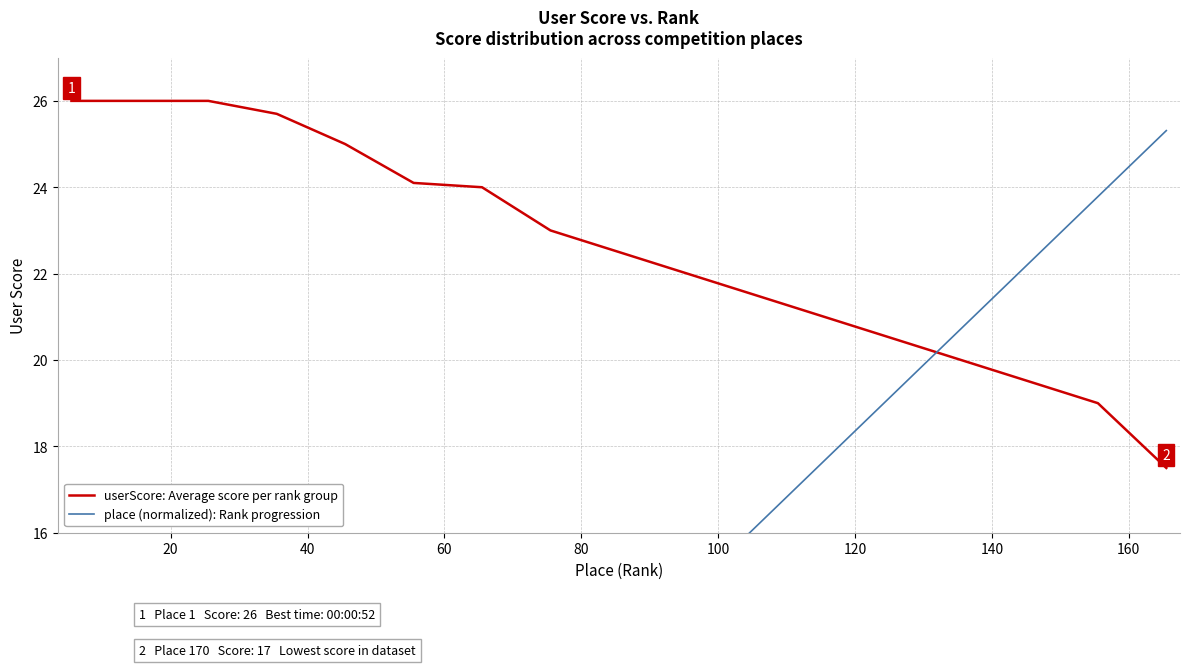

Reading left to right, transcribe all the data shown in this chart.

userScore: Average score per rank group: 26.0	26.0	26.0	25.7	25.0	24.1	24.0	23.0	22.5	22.0	21.5	21.0	20.5	20.0	19.5	19.0	17.5
place (normalized): Rank progression: 0.8	2.4	3.9	5.4	7.0	8.5	10.0	11.5	13.1	14.6	16.1	17.7	19.2	20.7	22.3	23.8	25.3